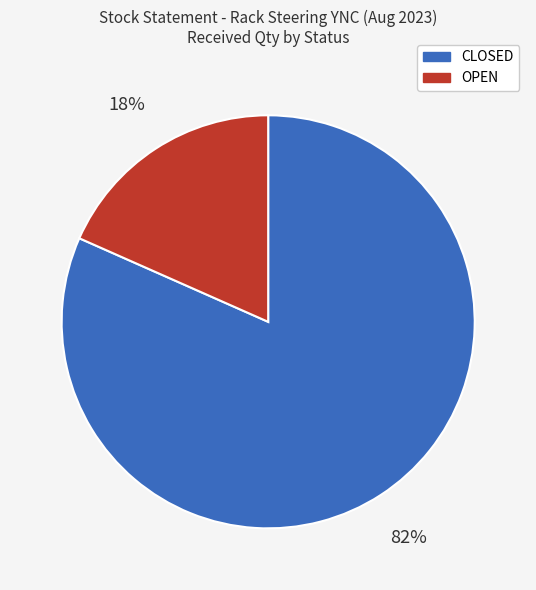

How many slices are in this pie chart?

2